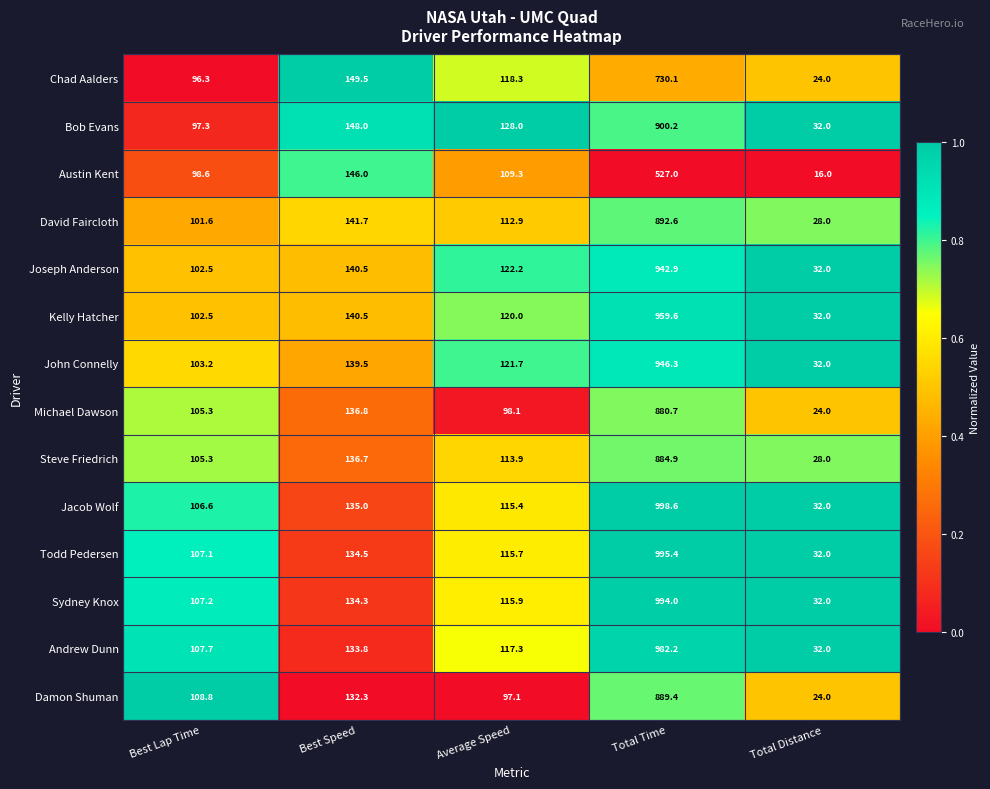

Which series has the widest spread of values?

Jacob Wolf